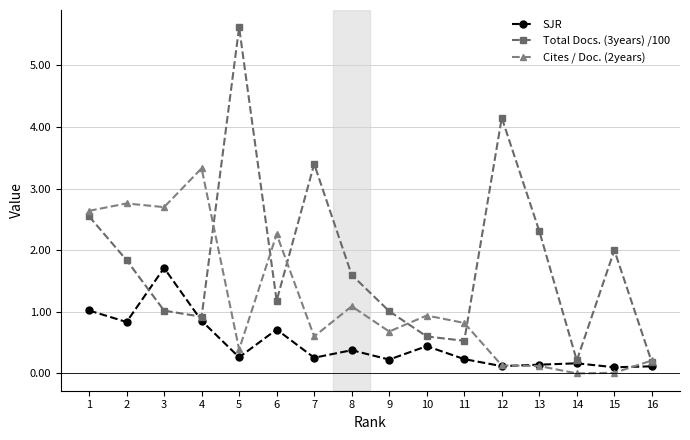

Which series has the largest range (max minus min)?

Total Docs. (3years) /100